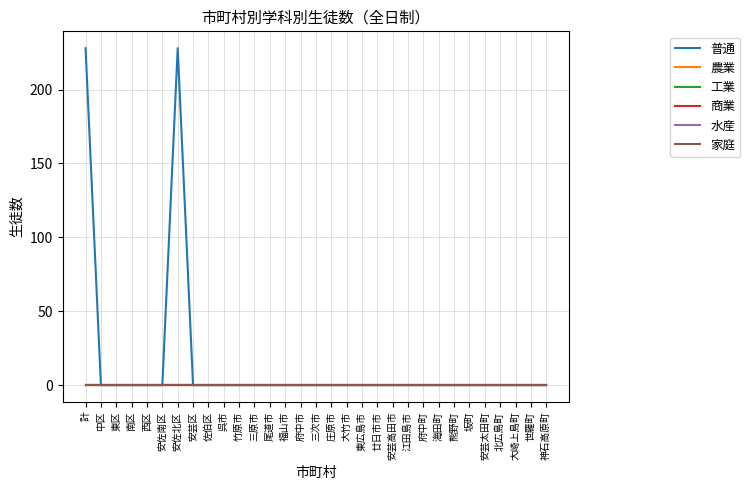

Between 坂町 and 東広島市, which is larger?

坂町